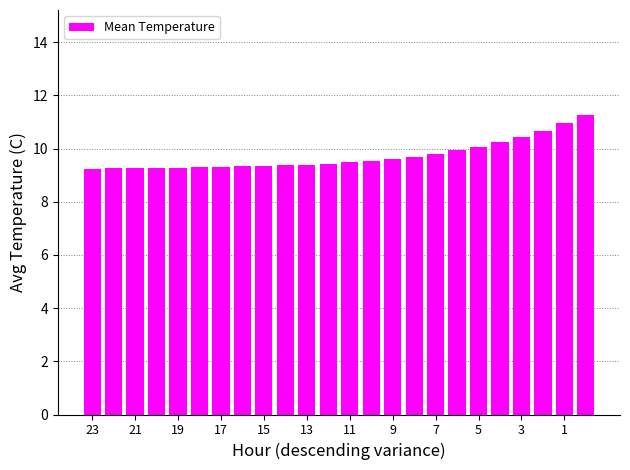

Does the chart contain stacked bars?

No